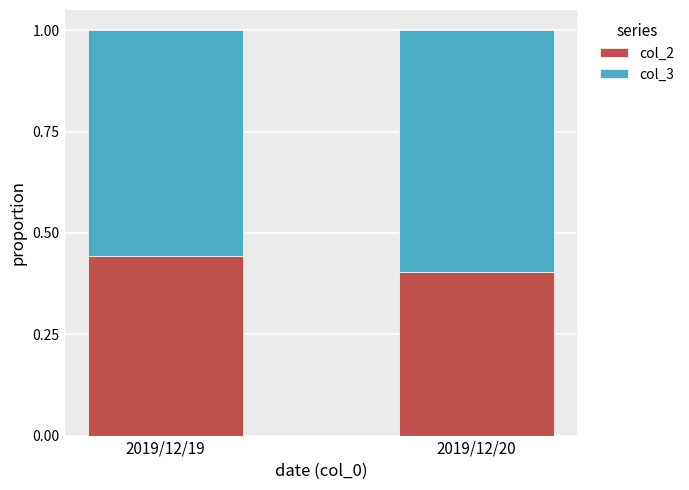

What is the total value across all series at 2019/12/20?

1.0